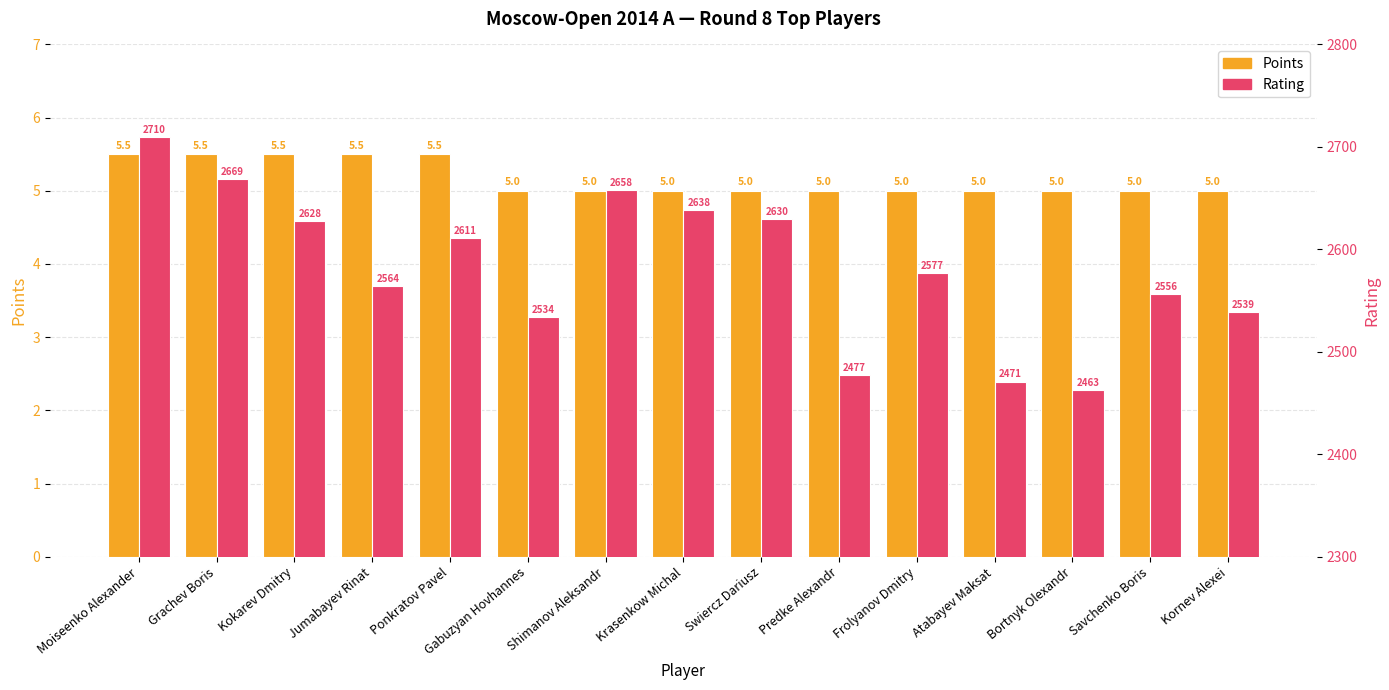

Reading left to right, transcribe all the data shown in this chart.

Points: 5.5	5.5	5.5	5.5	5.5	5.0	5.0	5.0	5.0	5.0	5.0	5.0	5.0	5.0	5.0
Rating: 2710.0	2669.0	2628.0	2564.0	2611.0	2534.0	2658.0	2638.0	2630.0	2477.0	2577.0	2471.0	2463.0	2556.0	2539.0